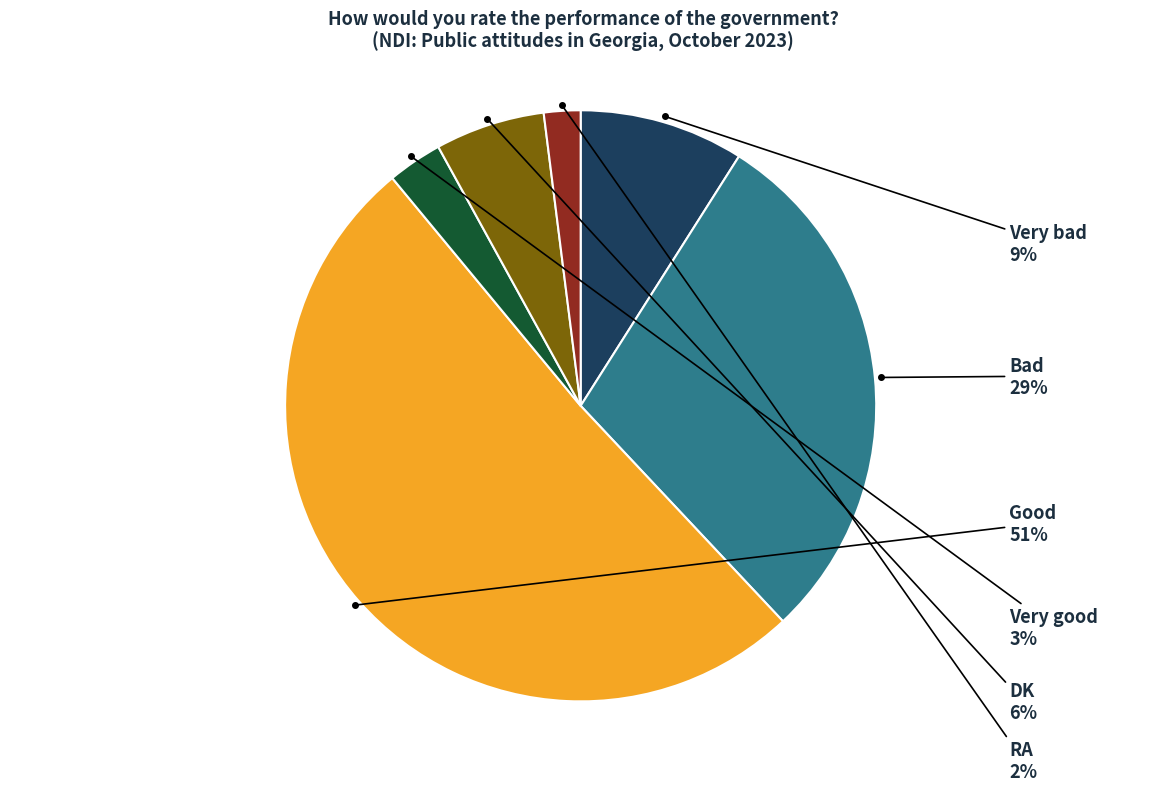

To the nearest percent, what portion does Bad represent?

29%